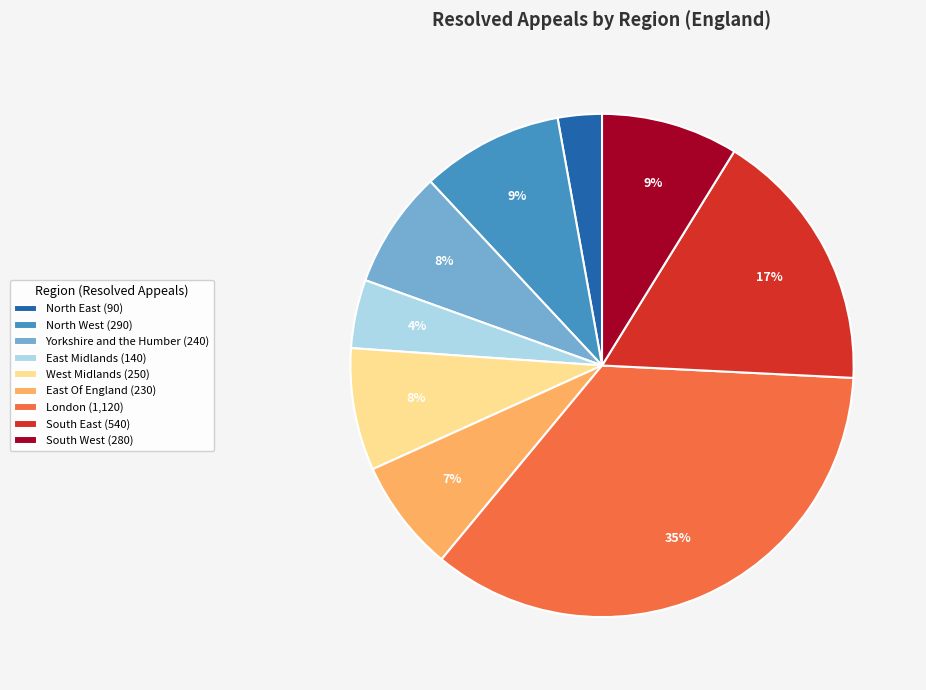

Combined, do North East and South East account for over 50%?

No